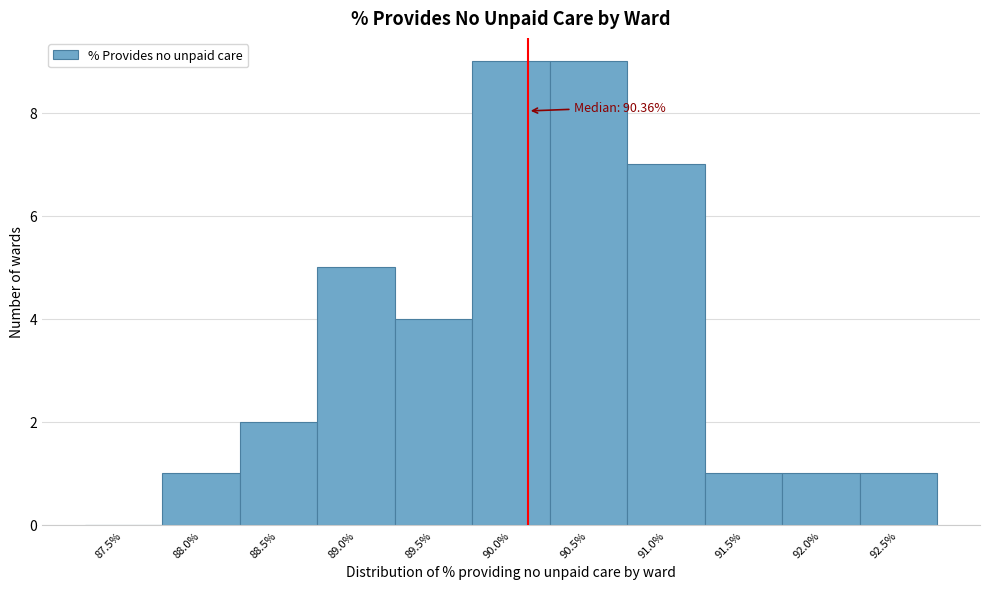

Reading left to right, extract all data points from this chart.

87.5%=0	88.0%=1	88.5%=2	89.0%=5	89.5%=4	90.0%=9	90.5%=9	91.0%=7	91.5%=1	92.0%=1	92.5%=1